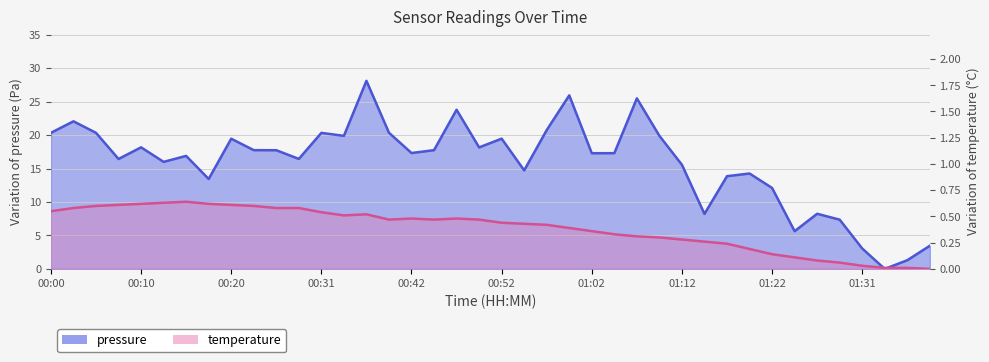

What is the difference between the maximum and minimum values in the temperature series?

0.6